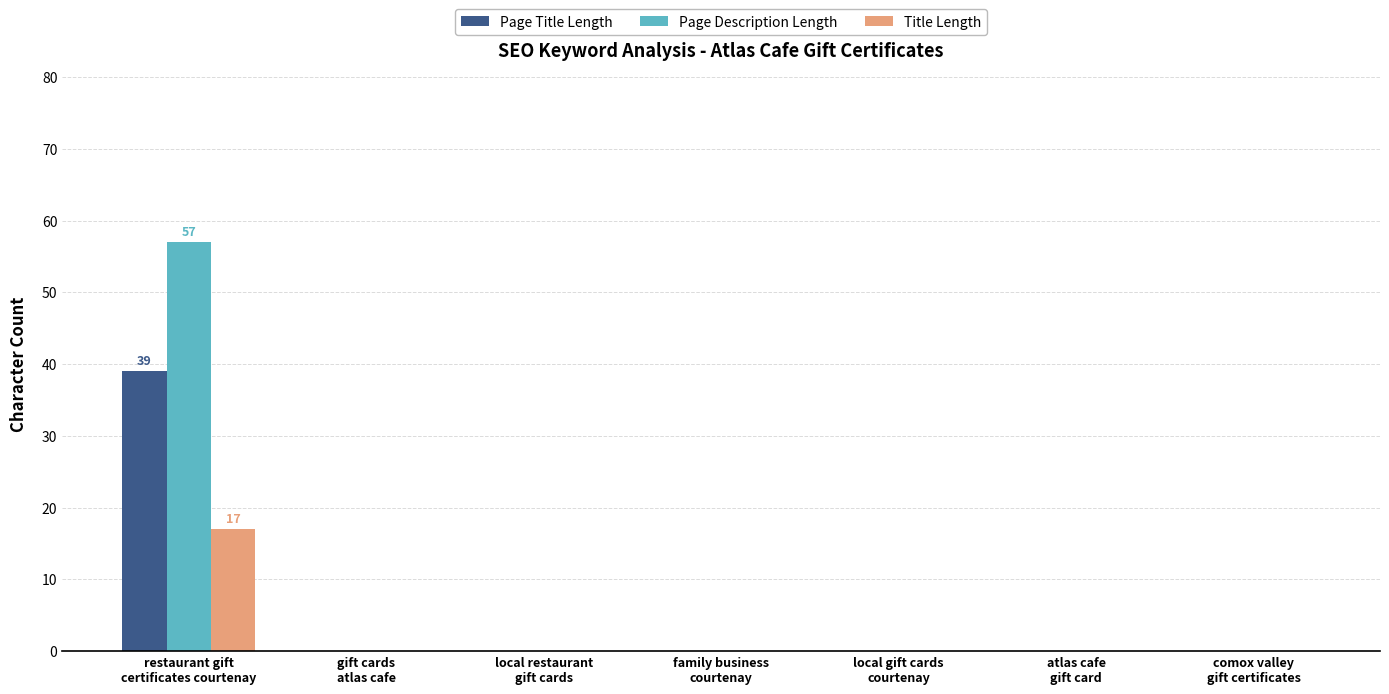

How many groups of bars are there?

7